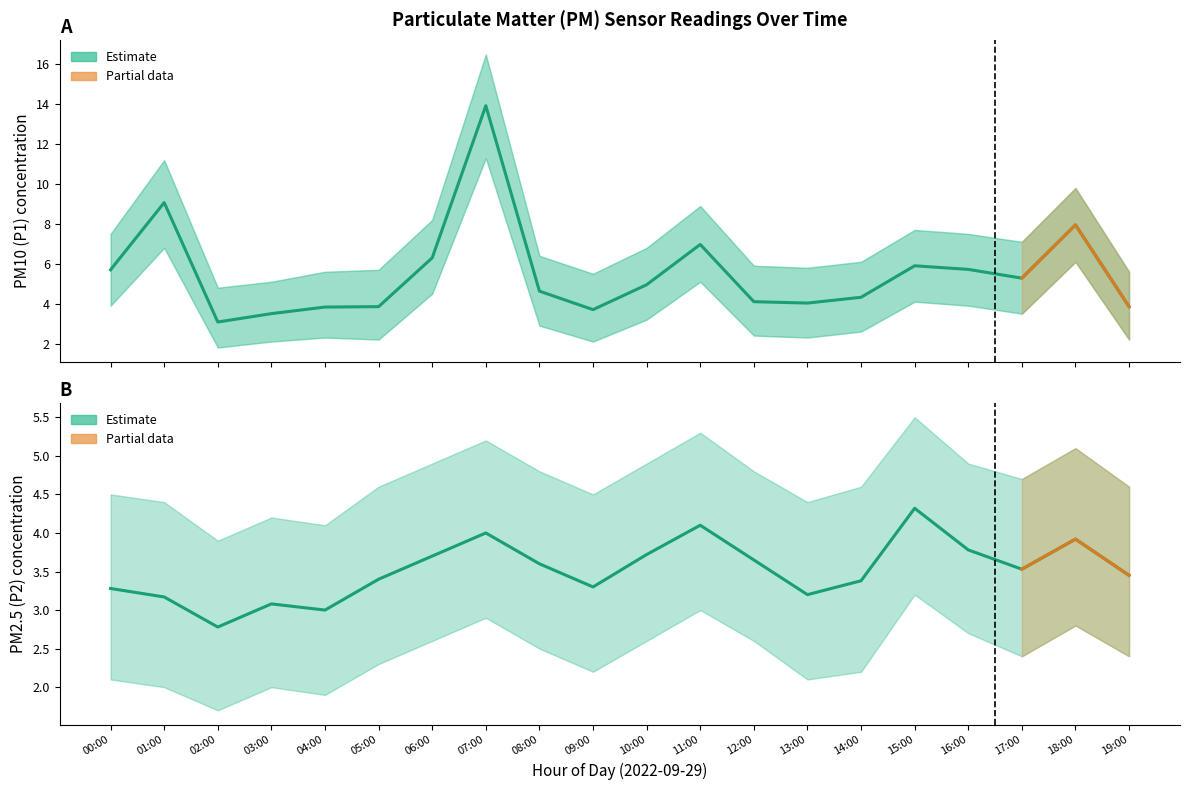

The value of P2_upper at 01:00 is 7.2. True or false?

False